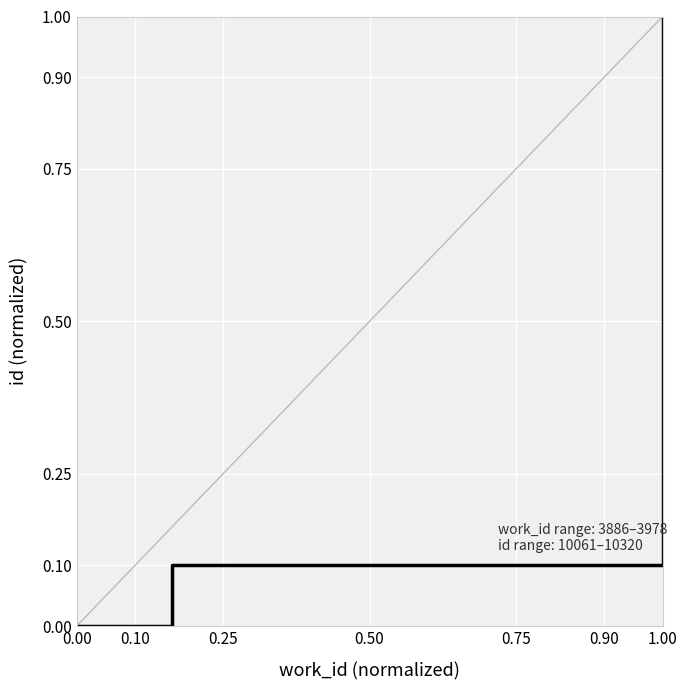

What is the value of the 4th point from the left?

1.0